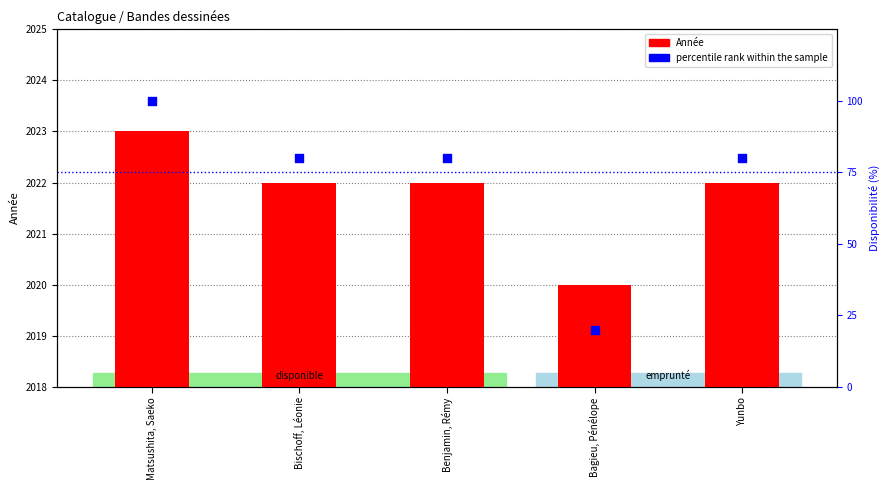

At how many categories does at least one series exceed 1243?

5